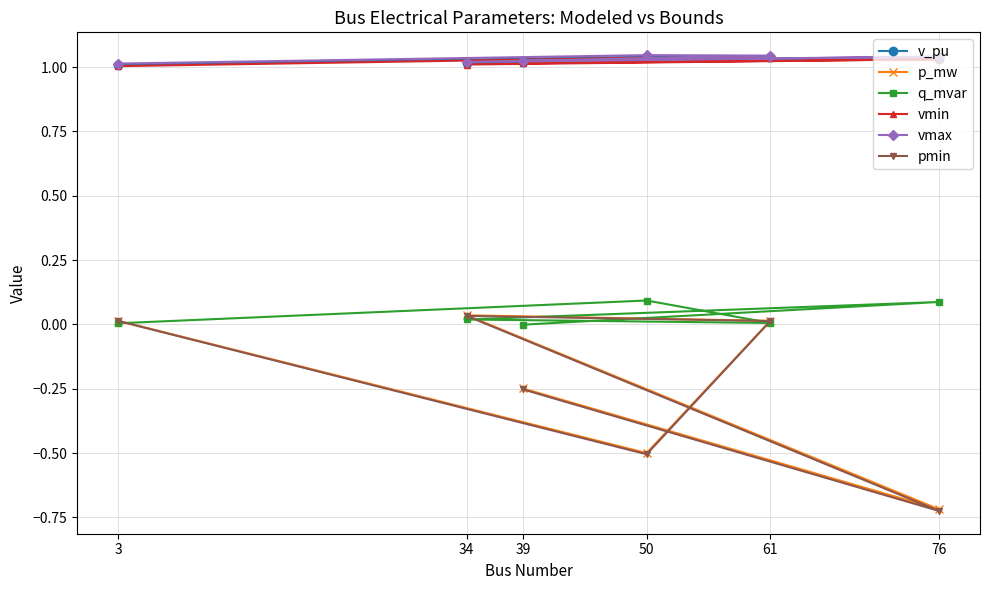

What is the value of the p_mw point at the 4th from the left?

-0.5